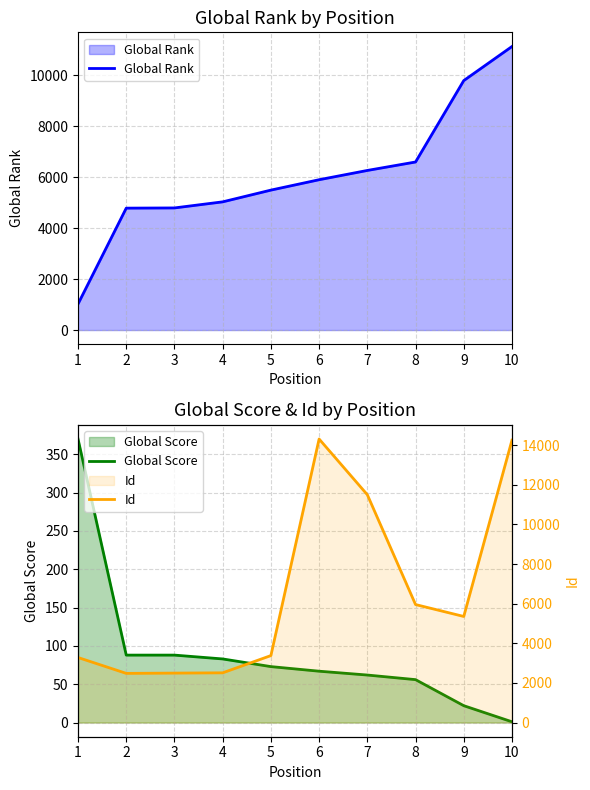

What is the average value of the Global Rank series?

6083